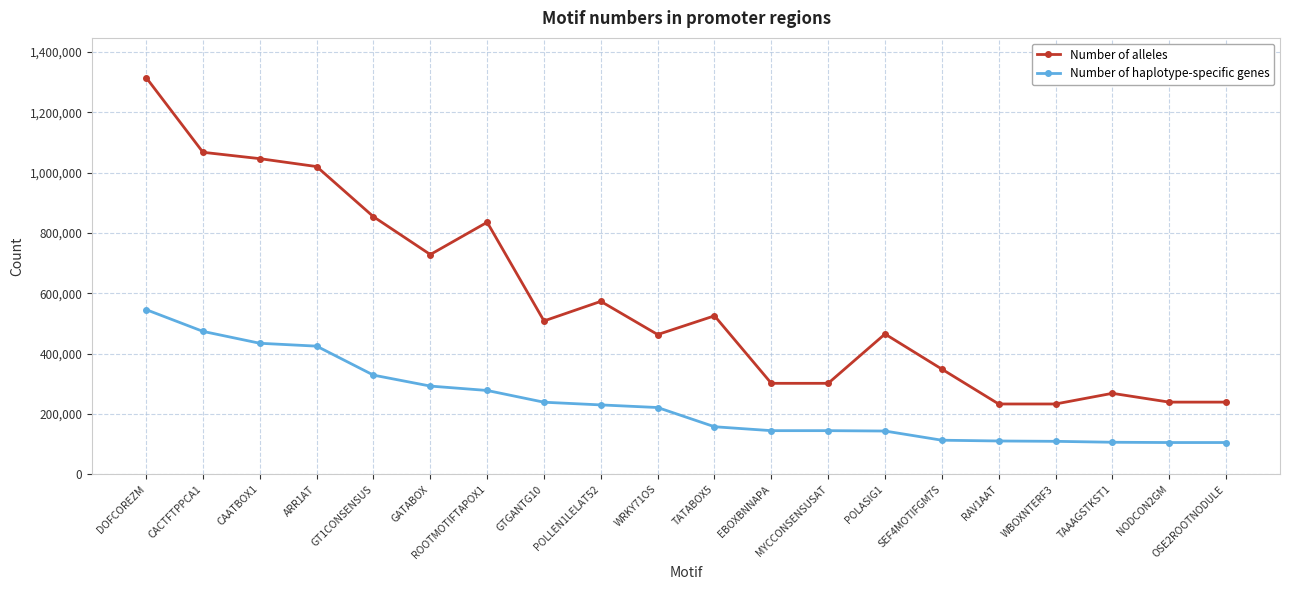

The value of Number of alleles at WBOXNTERF3 is 115314. True or false?

False